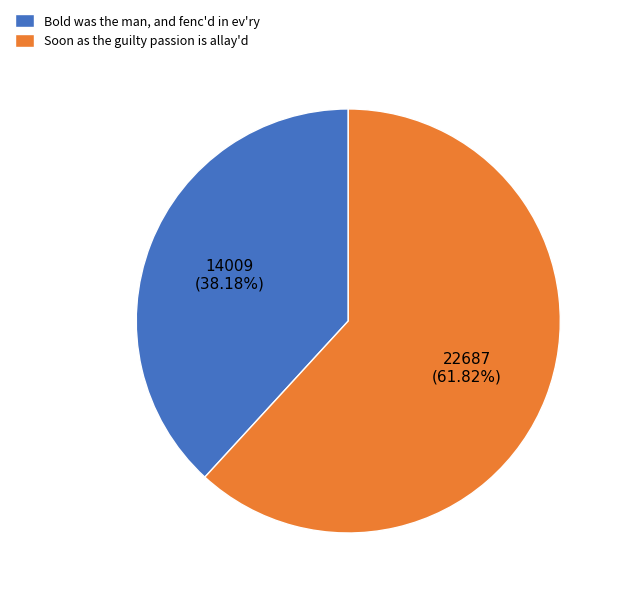

What percentage is the Soon as the guilty passion is allay'd slice, to the nearest percent?

62%